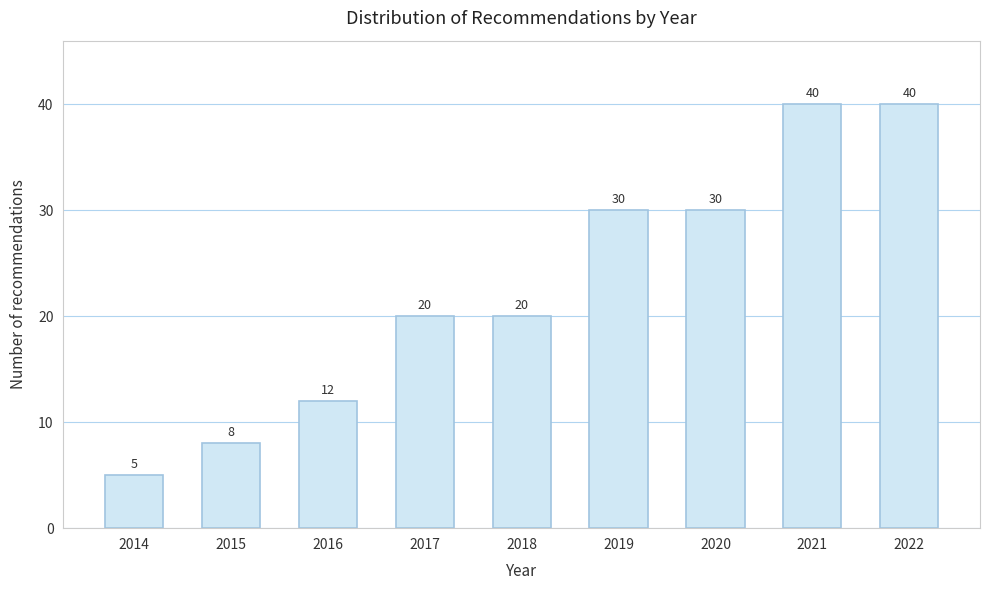

Reading left to right, what are all the values shown in this chart?

2014=5	2015=8	2016=12	2017=20	2018=20	2019=30	2020=30	2021=40	2022=40